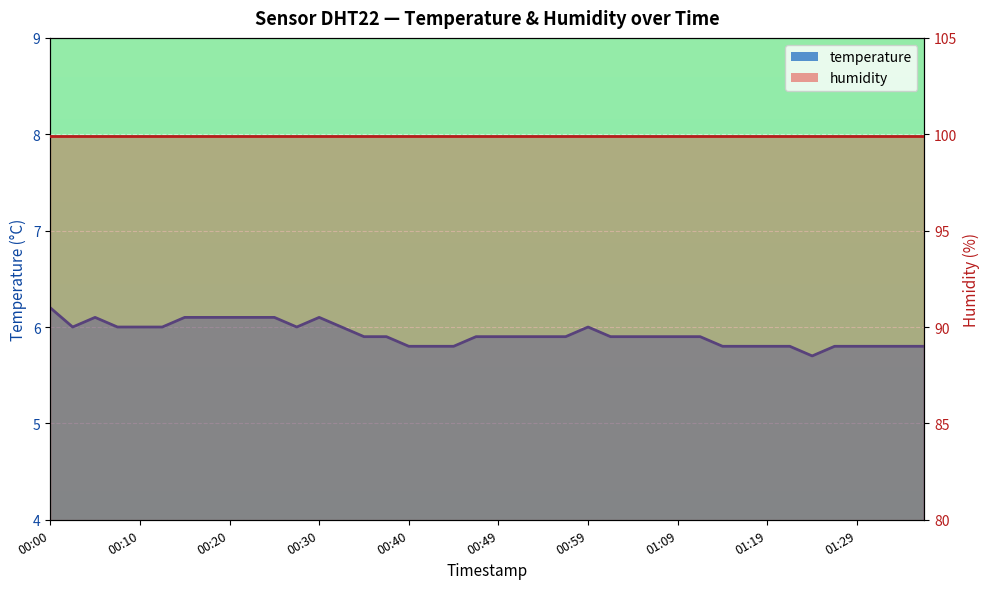

Which has a higher value, 32 or 25?

25